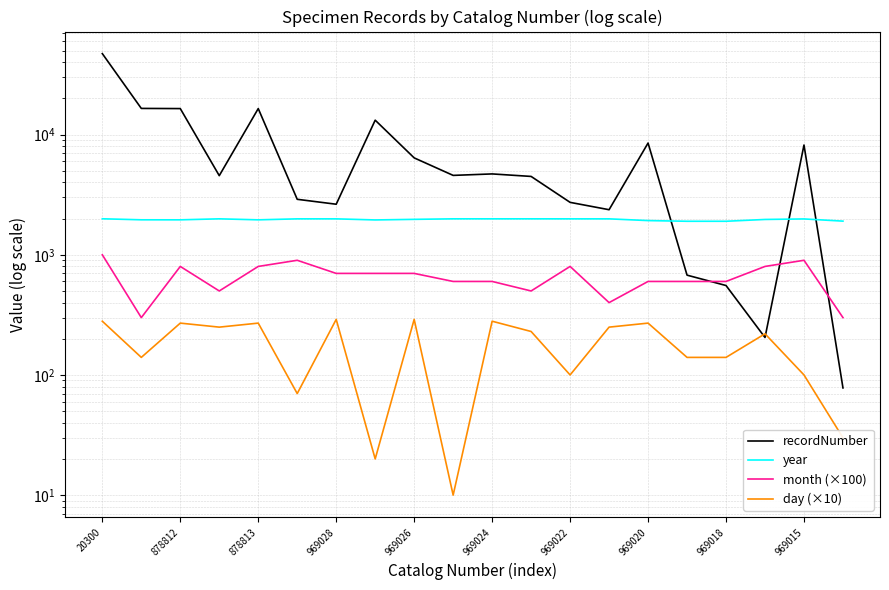

Is it true that recordNumber equals 26321 at 878812?

False